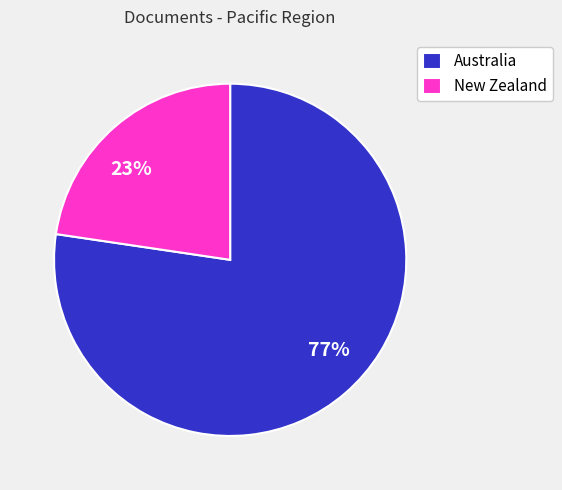

True or false: 23% accounts for 23% of the total.

True